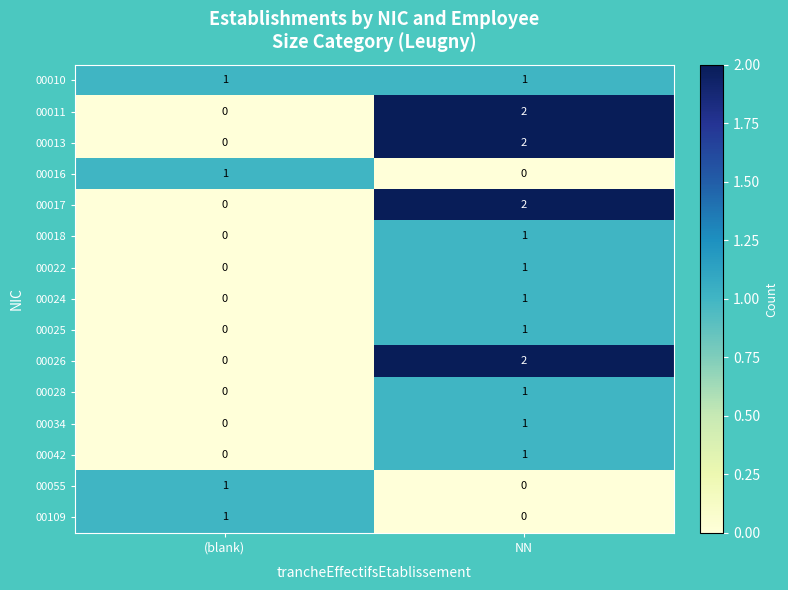

At which category is the sum across all series the highest?

NN